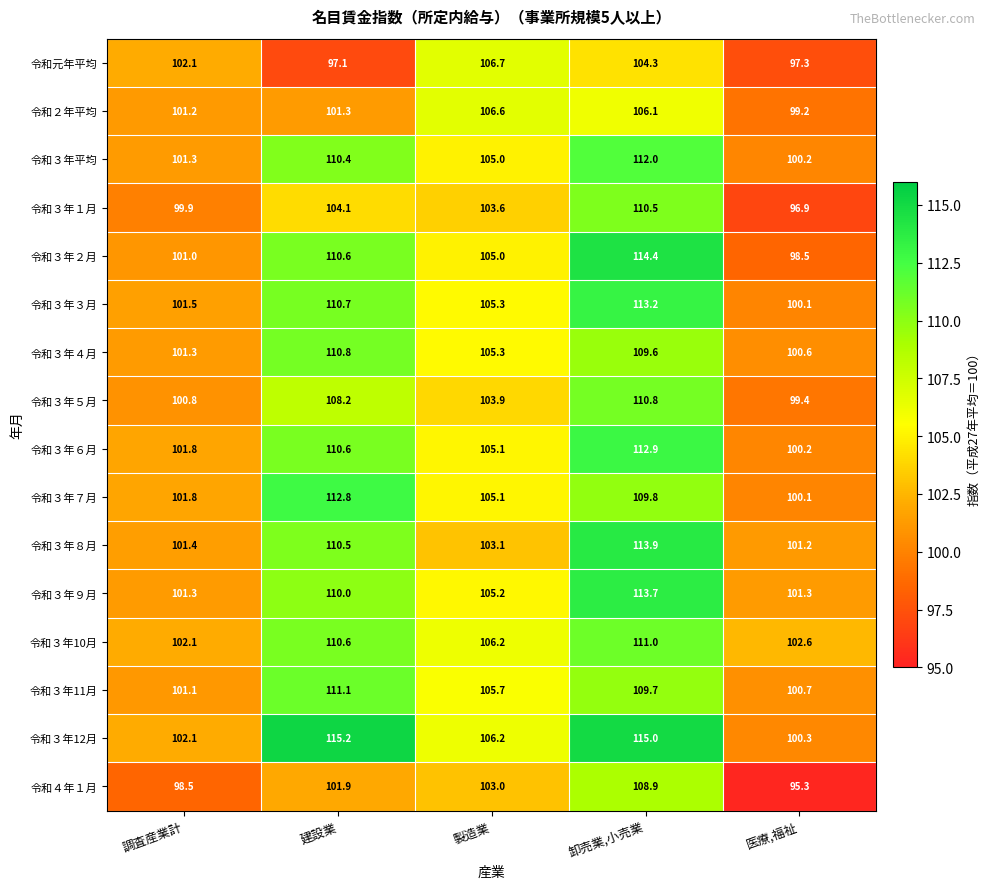

What is the total value across all series at 卸売業,小売業?

1775.8